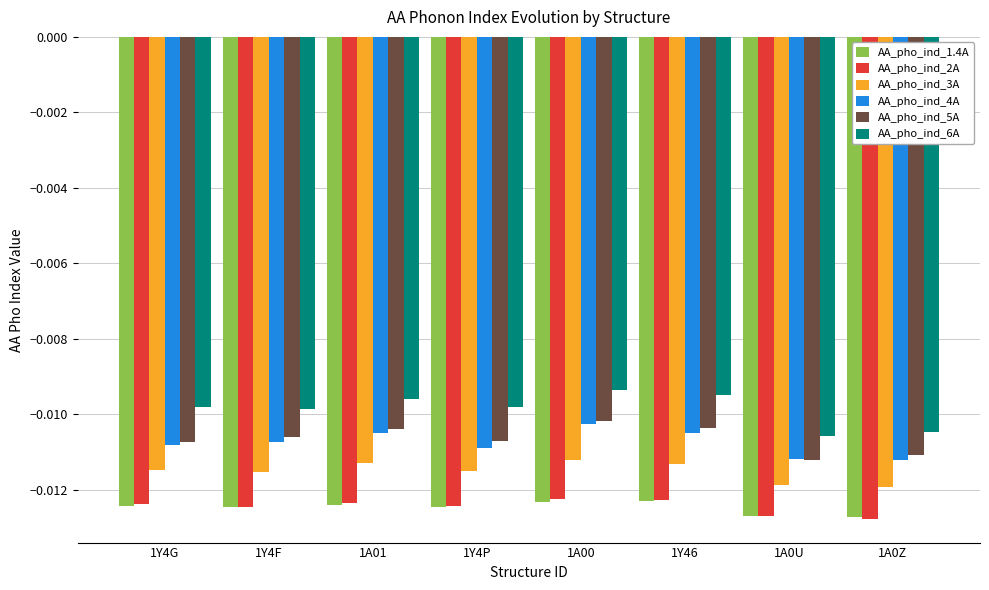

Is the value of AA_pho_ind_4A at 1Y4G greater than the value of AA_pho_ind_2A at 1A0Z?

Yes